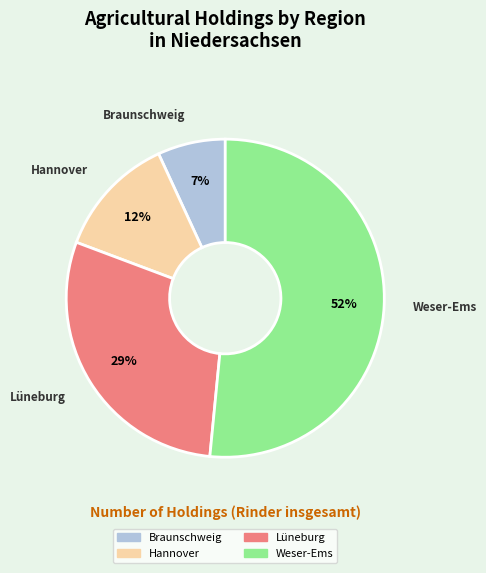

Which has a higher value, Braunschweig or Weser-Ems?

Weser-Ems